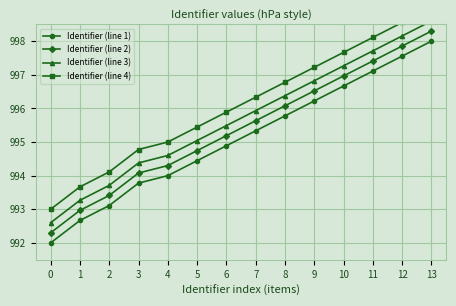

Is it true that Identifier (line 3) equals 371.8 at 4?

False